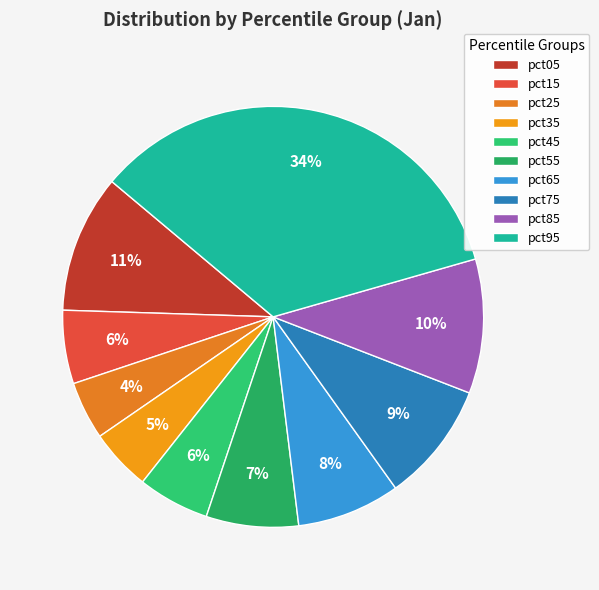

Which has a higher value, pct35 or pct65?

pct65